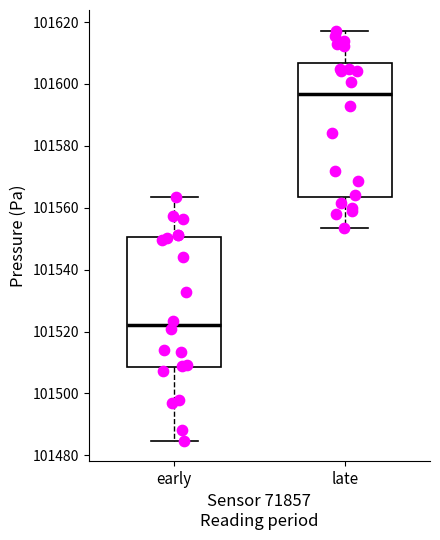

Which box's median line is the highest?

late